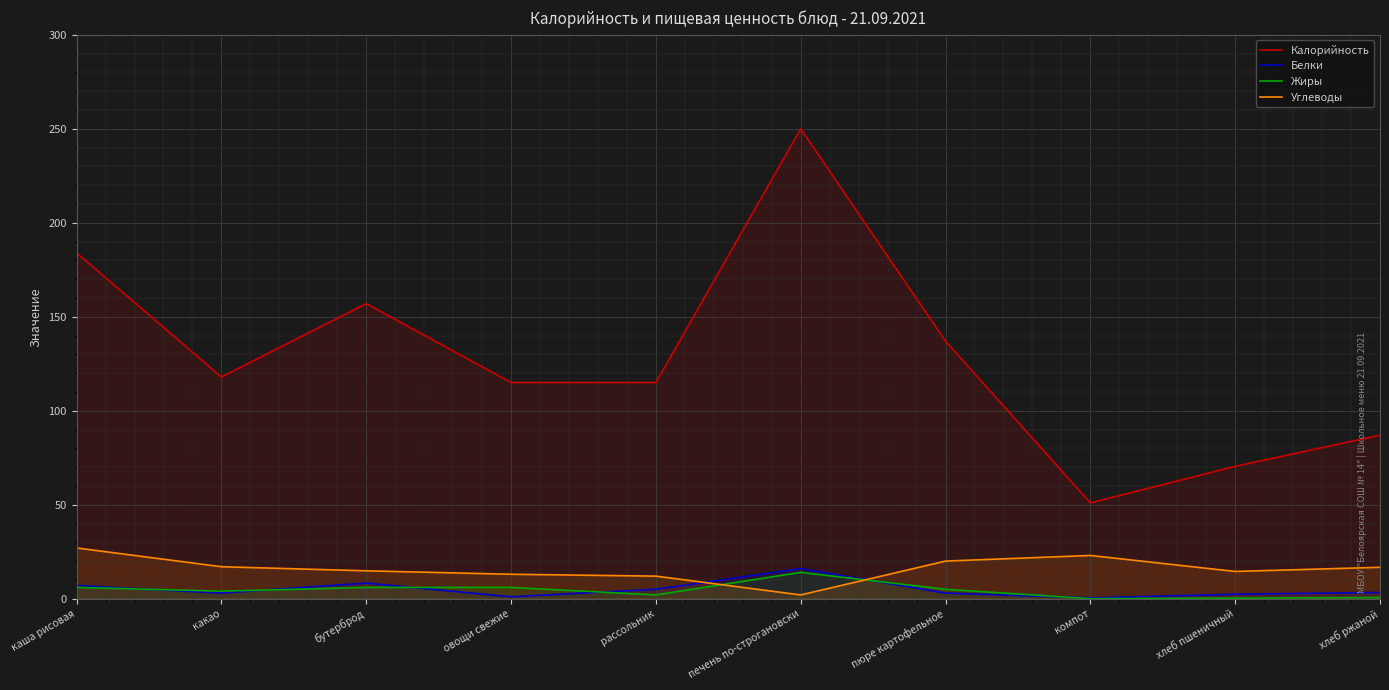

What is the minimum value for Белки?

0.4